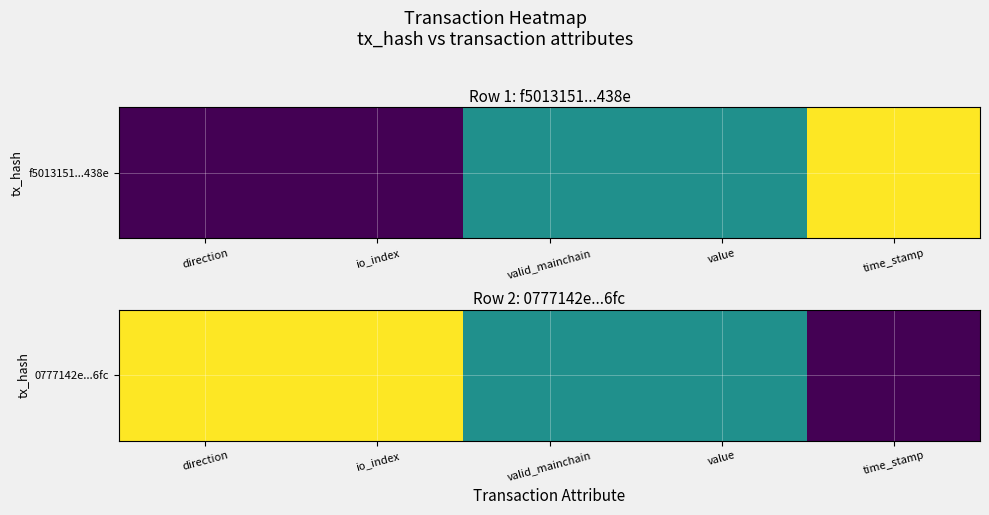

What is the difference between the maximum and minimum values?

1.0